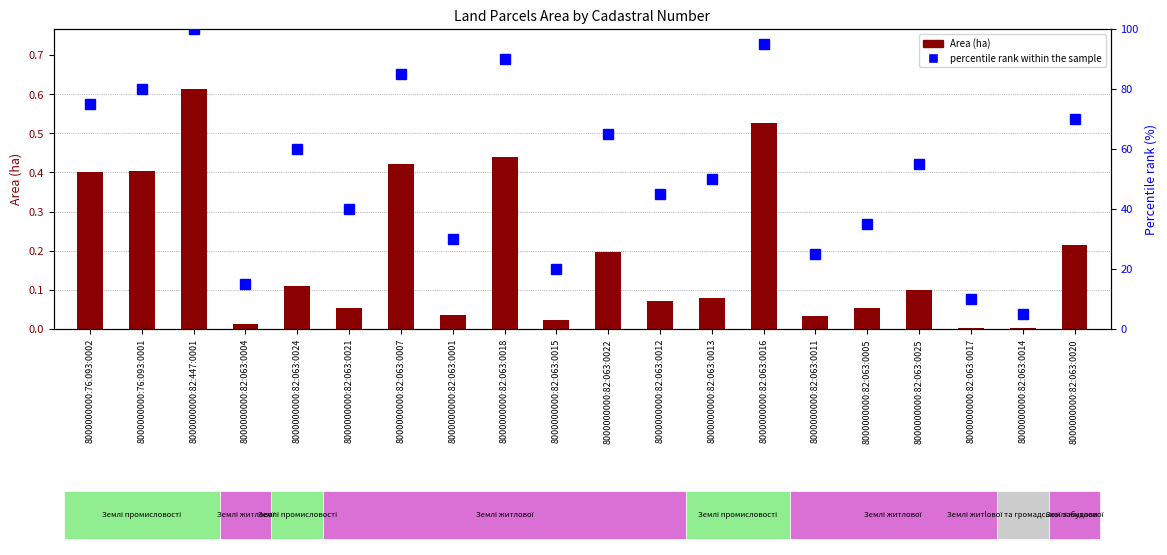

How many data points does each series have?

20